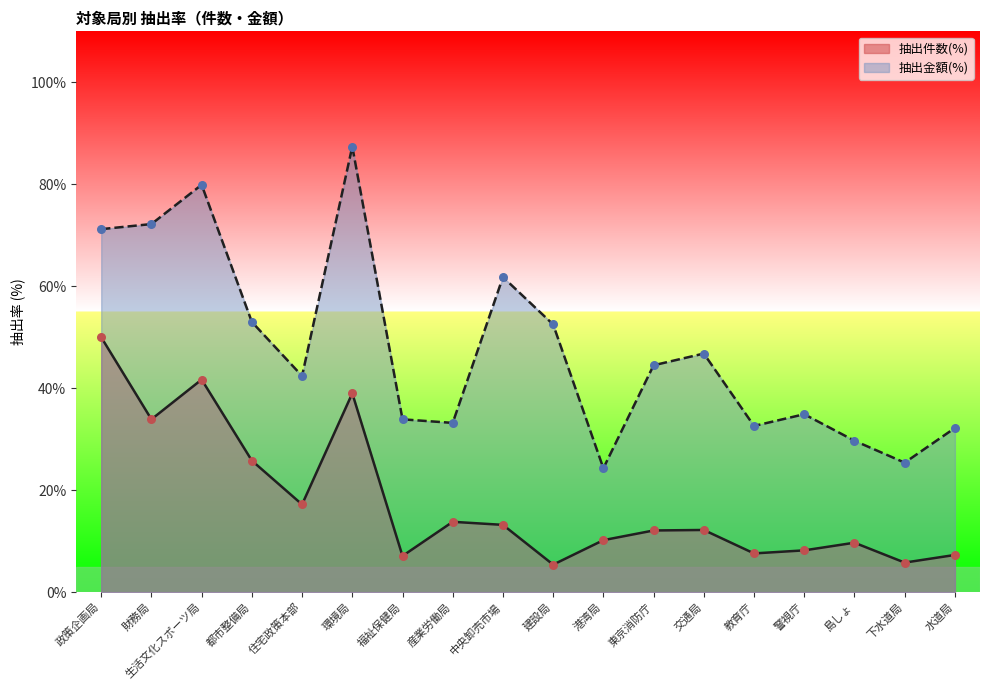

Which series has the largest Y range (max minus min)?

抽出金額(%)